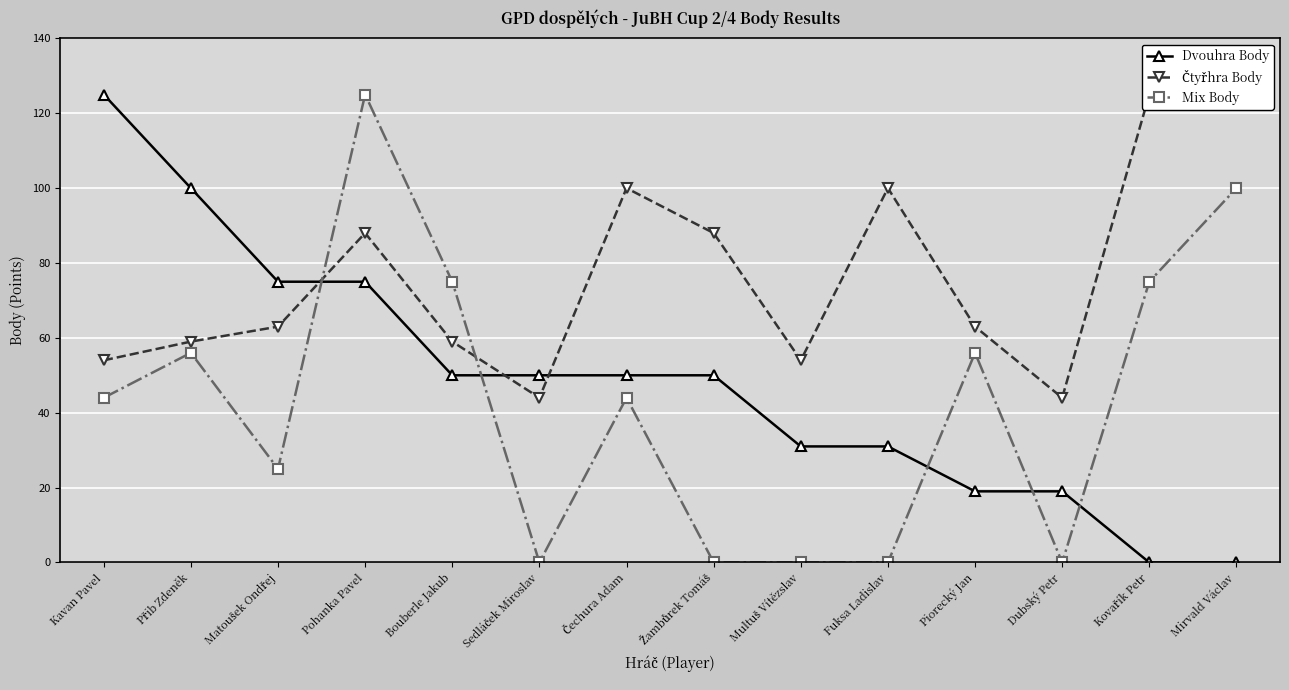

How many values in Mix Body are above zero?

9